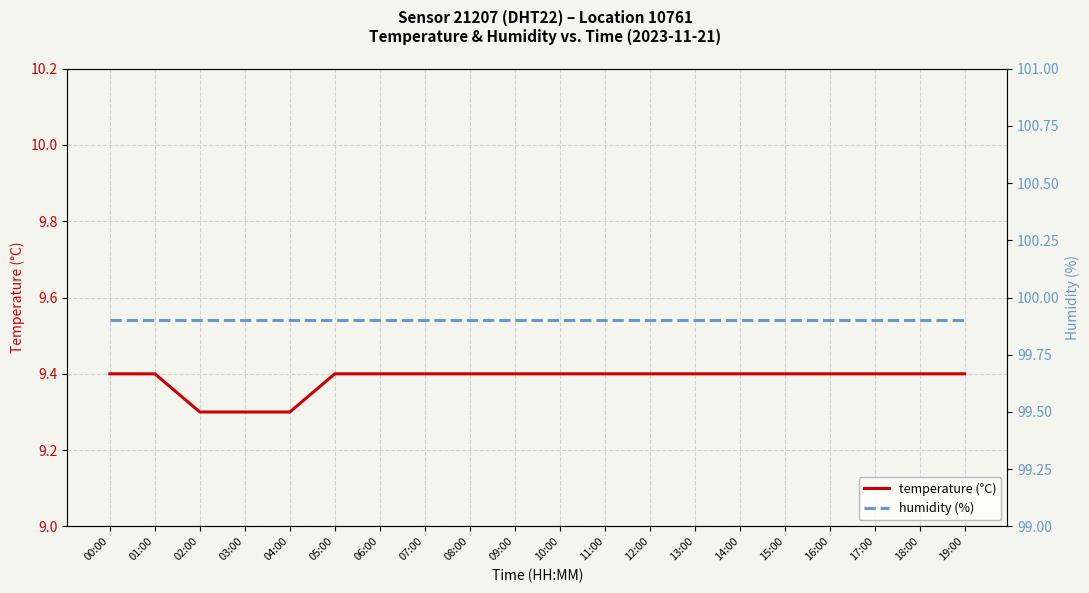

What is the difference between the second highest and second lowest values in the temperature (°C) series?

0.1